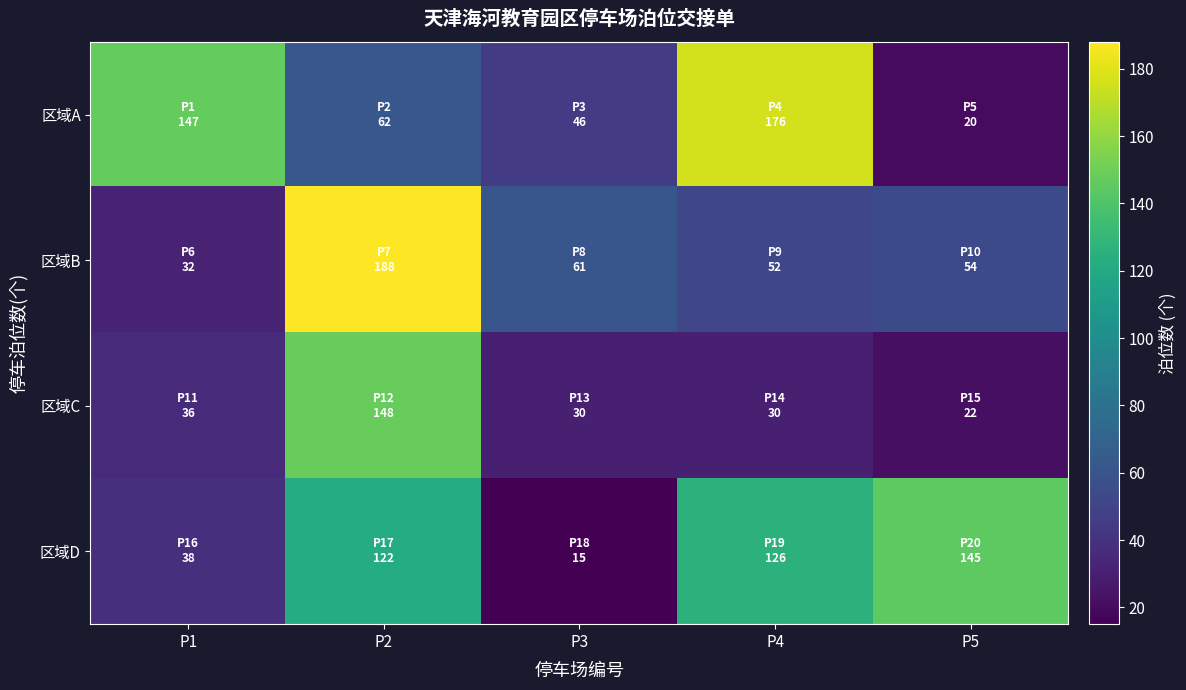

Count the number of categories in the chart.

5